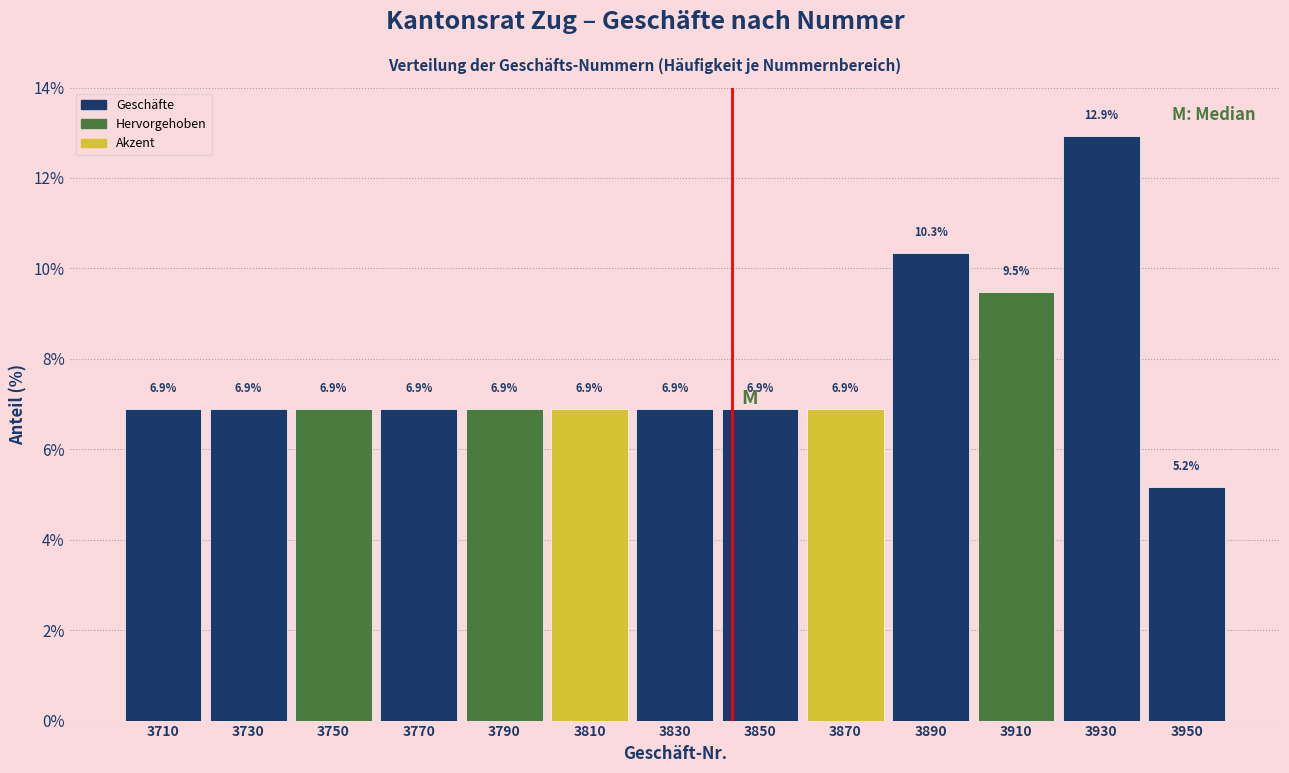

Reading left to right, list every bar in this chart as the range it spans on the x-axis followed by its height.

3700 to 3720: 6.9
3720 to 3740: 6.9
3740 to 3760: 6.9
3760 to 3780: 6.9
3780 to 3800: 6.9
3800 to 3820: 6.9
3820 to 3840: 6.9
3840 to 3860: 6.9
3860 to 3880: 6.9
3880 to 3900: 10.3
3900 to 3920: 9.5
3920 to 3940: 12.9
3940 to 3960: 5.2